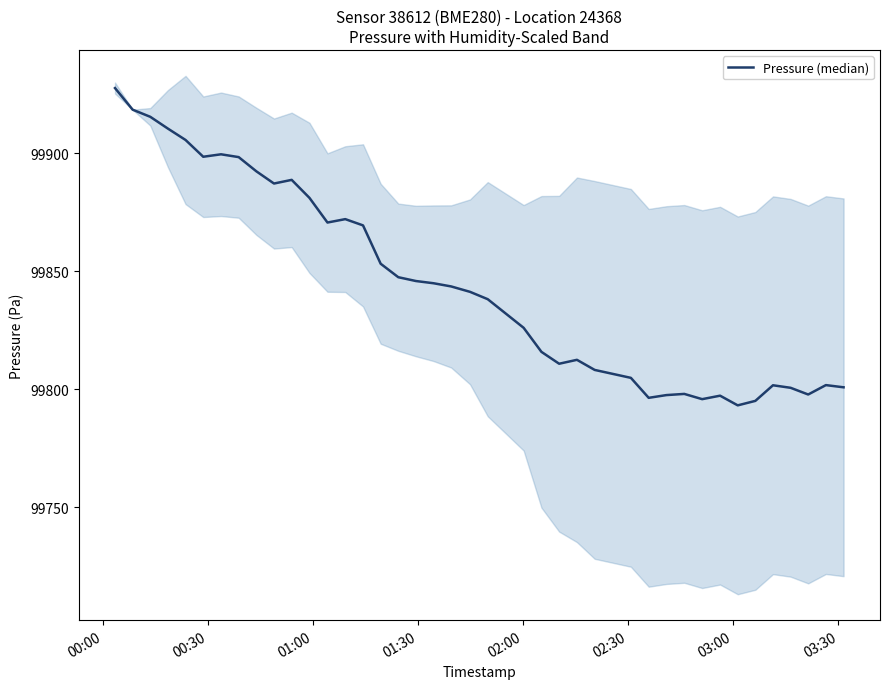

How many points are lower than both their immediate neighbors (excluding endpoints)?

8